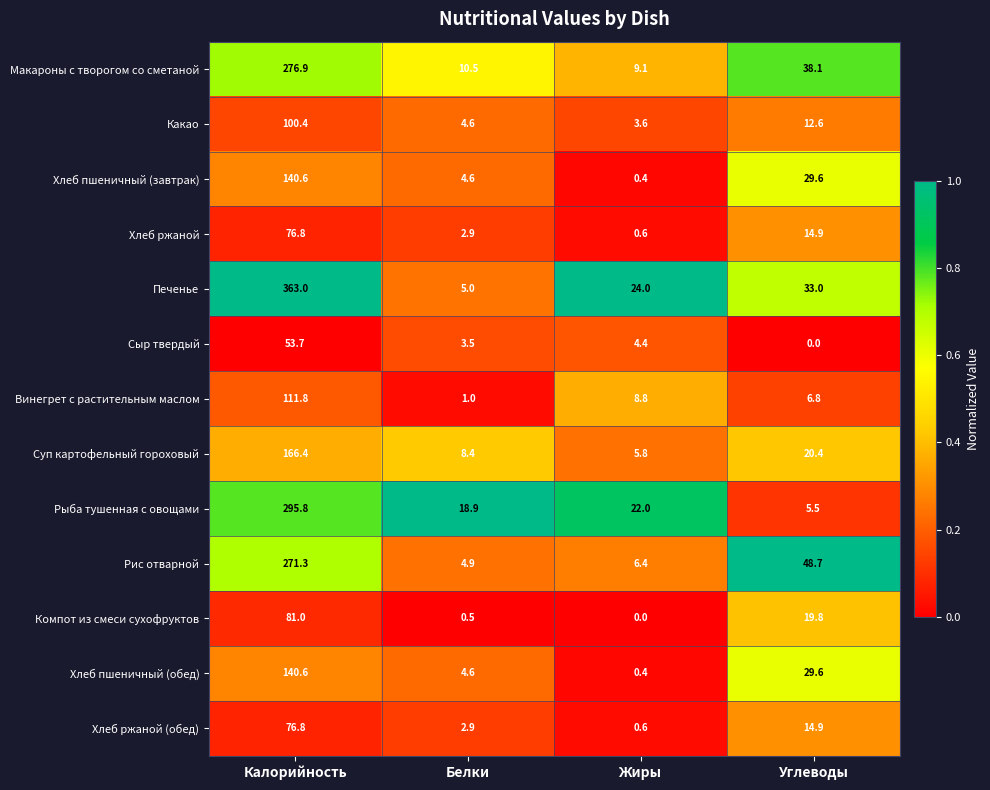

What is the difference between the highest and lowest values at Углеводы?

48.7